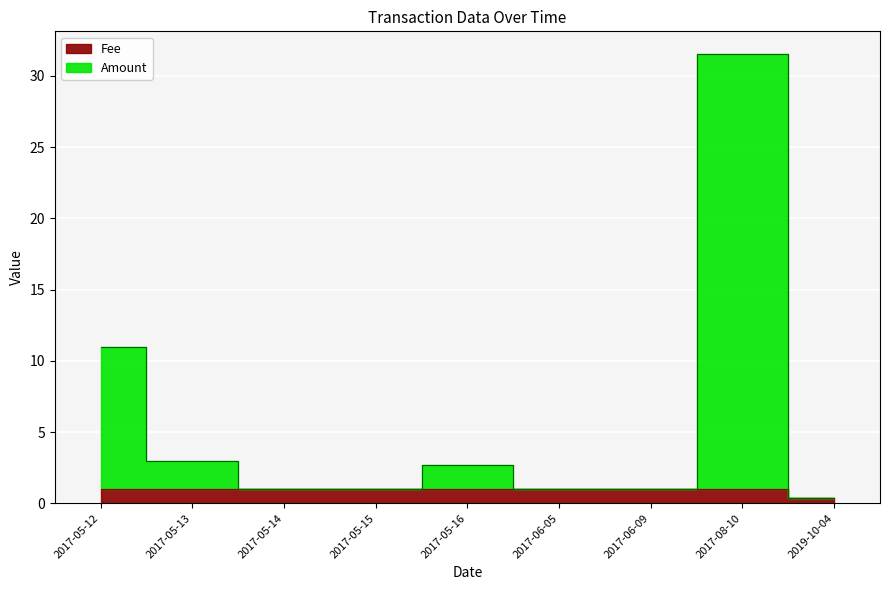

What is the value of the Fee point at the 7th from the left?

1.0